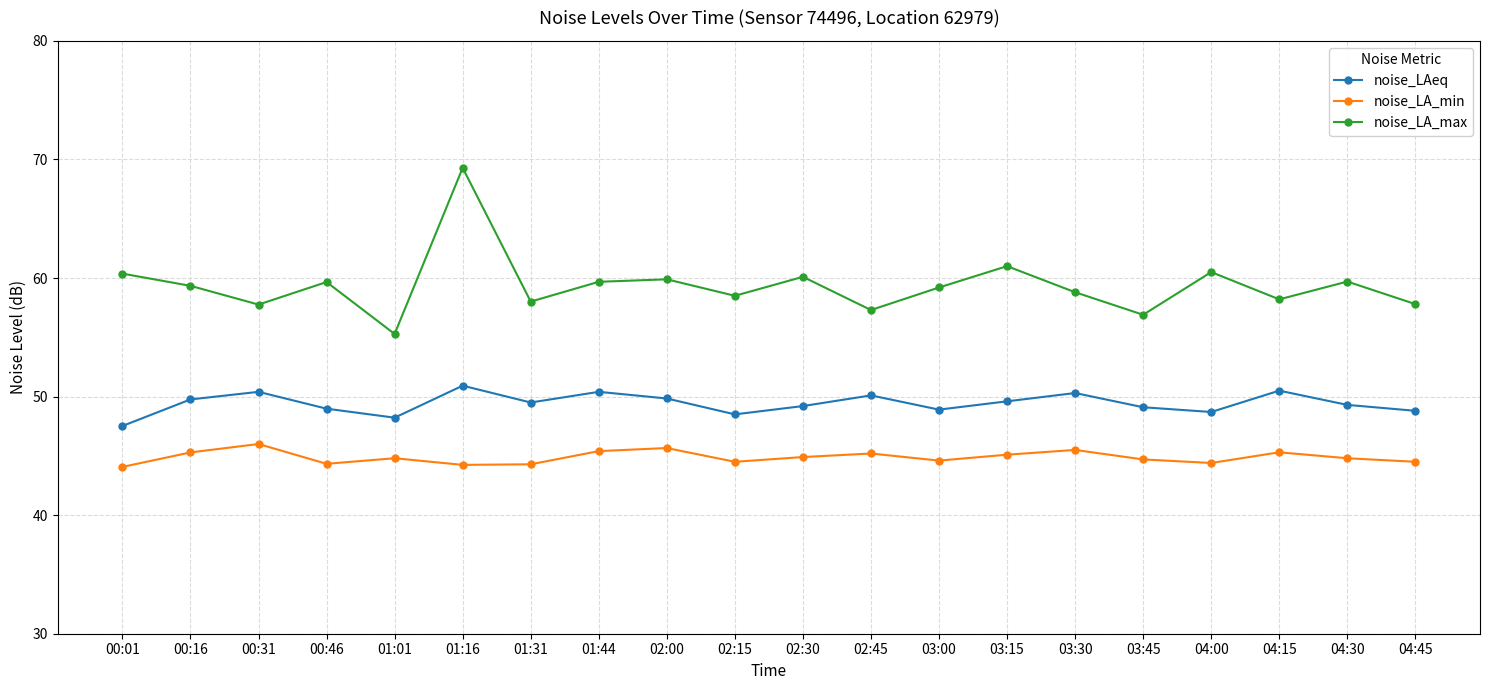

Which category has the highest value across all series?

01:16